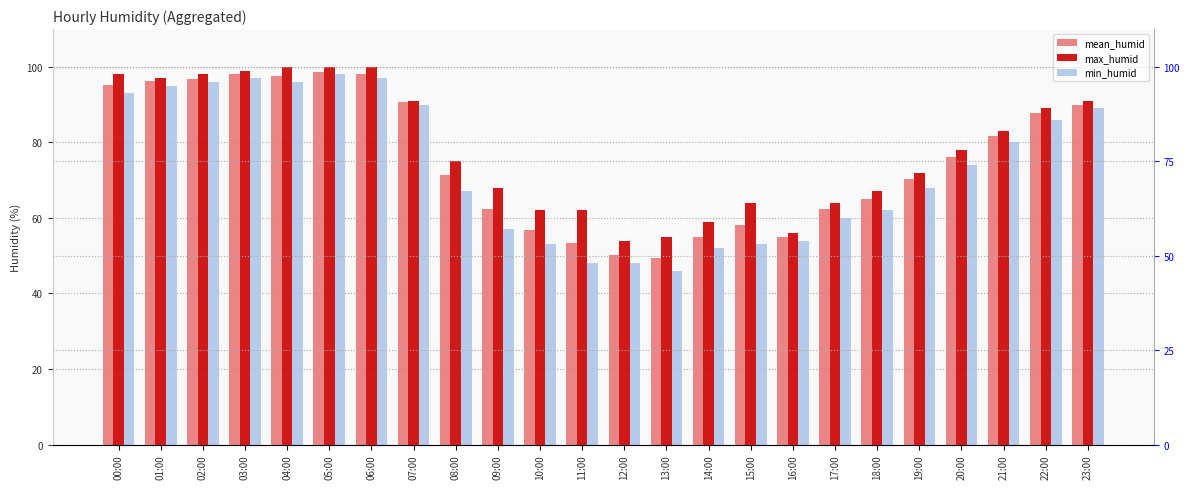

How many series are shown in this chart?

3